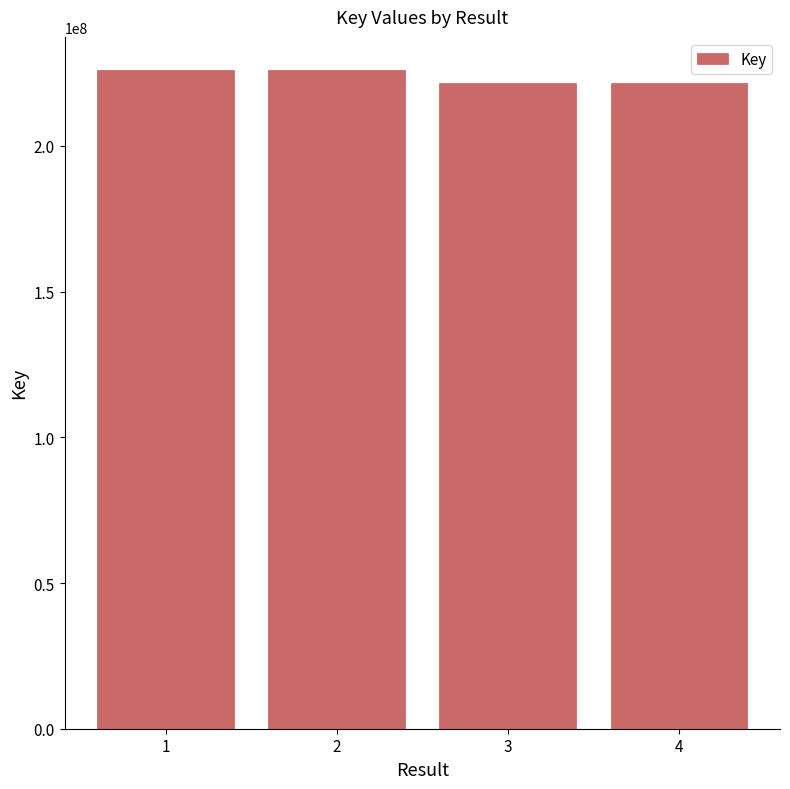

What is the value of the 3rd bar from the left?

221639247